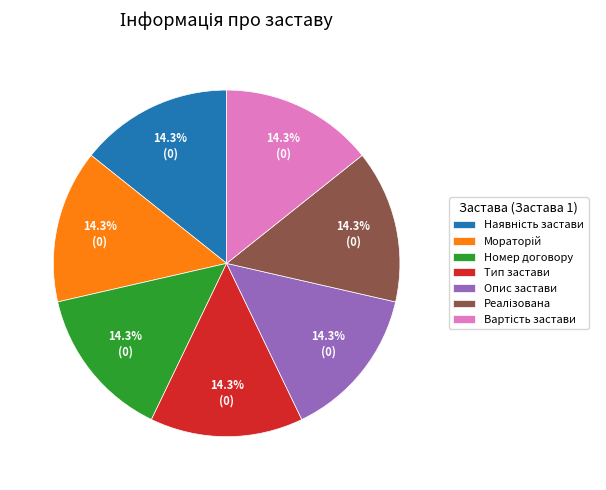

Does Номер договору account for over 50% of the chart?

No